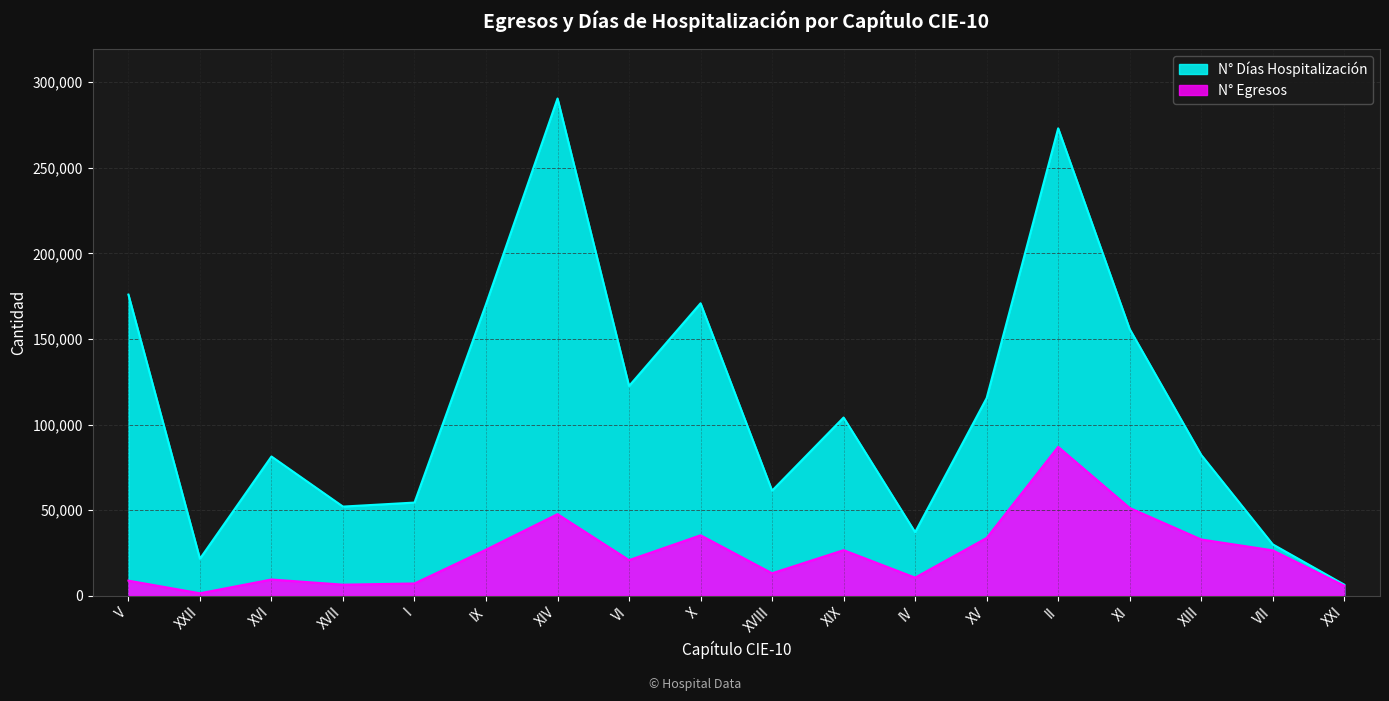

What is the label of the 10th point from the left?

XVIII